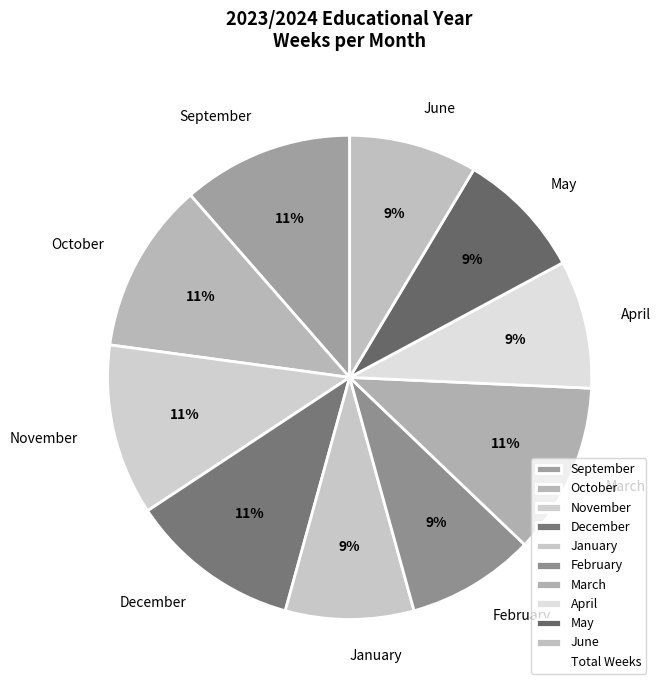

To the nearest percent, what is the average slice percentage?

10%